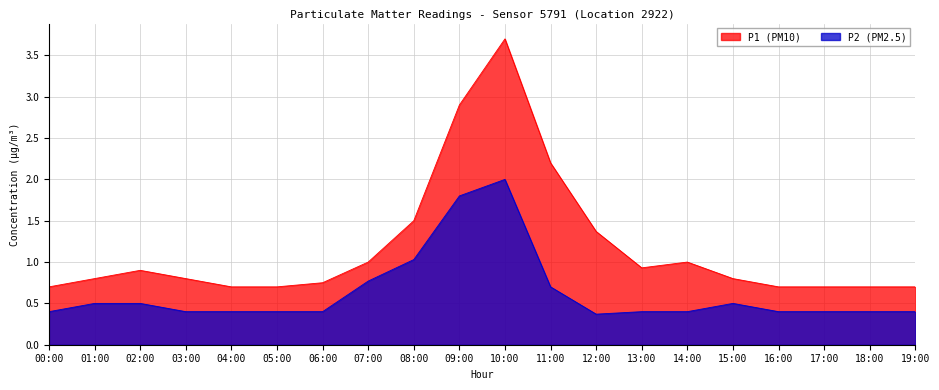

What are all the series names shown in the legend?

P1, P2